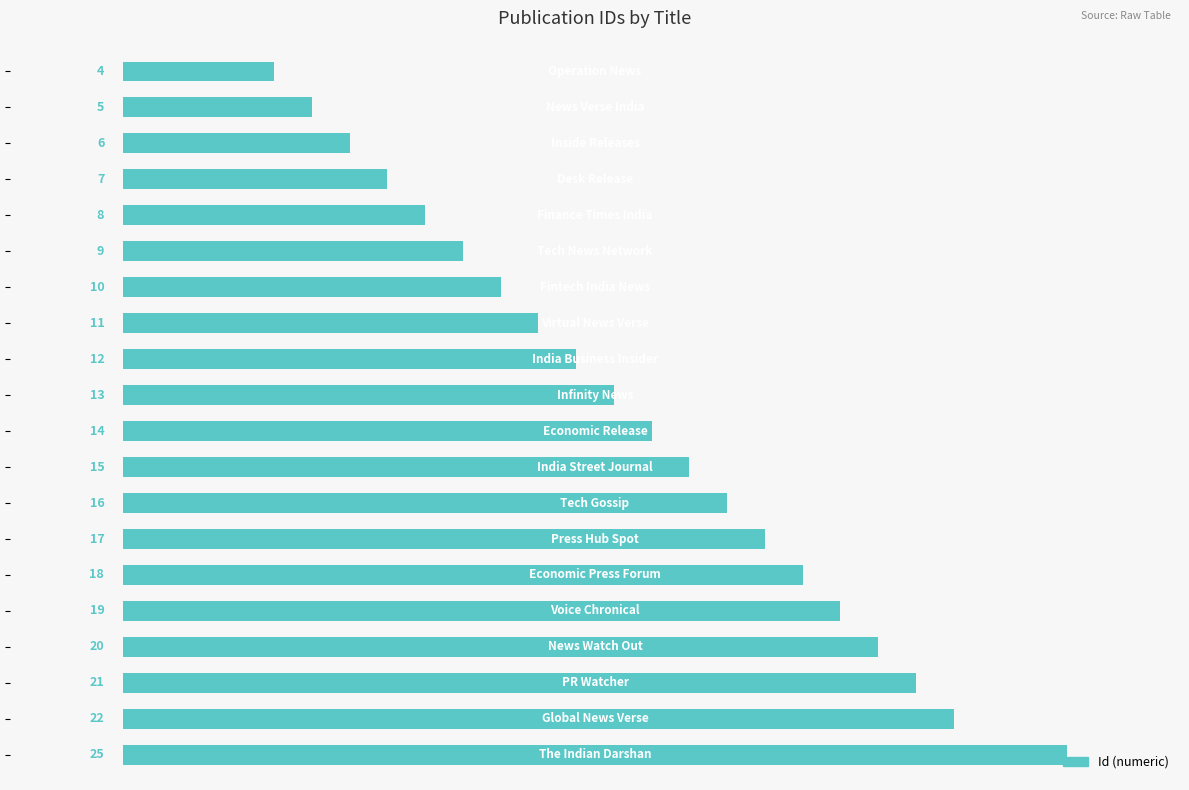

What is the average value?

14